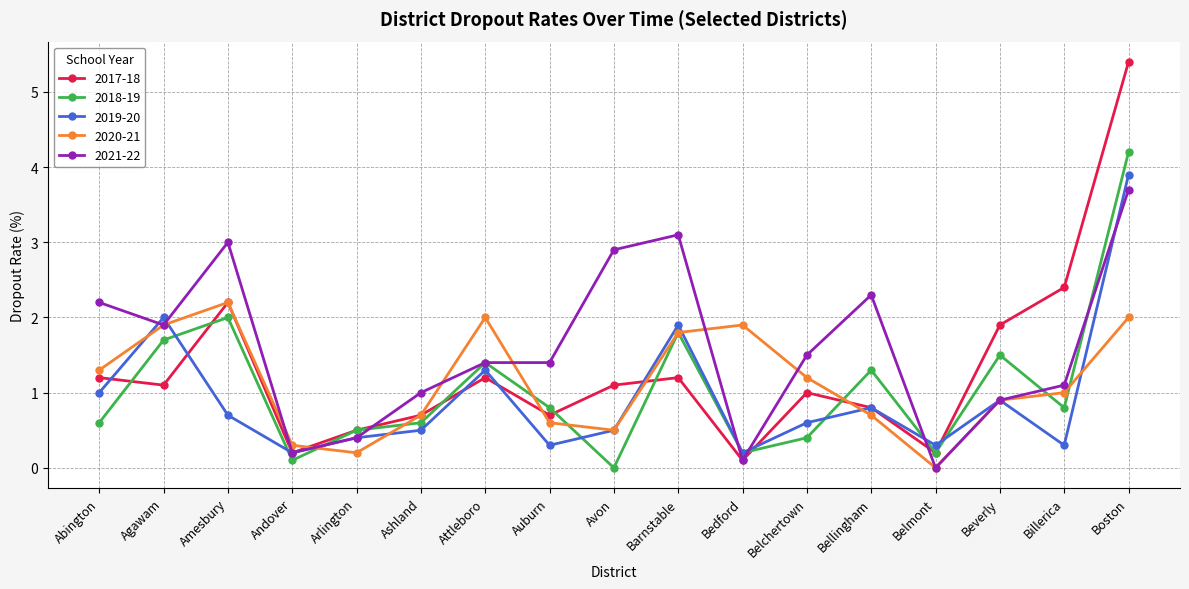

What is the spread (max minus min) of values at Amesbury?

2.3